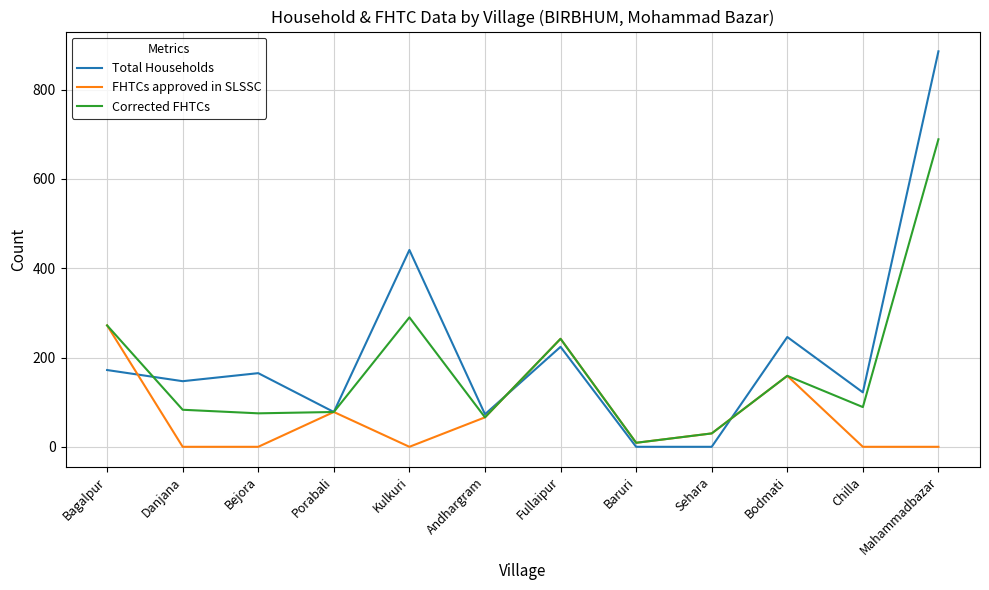

Which category has the highest value in the FHTCs approved in SLSSC series?

Bagalpur